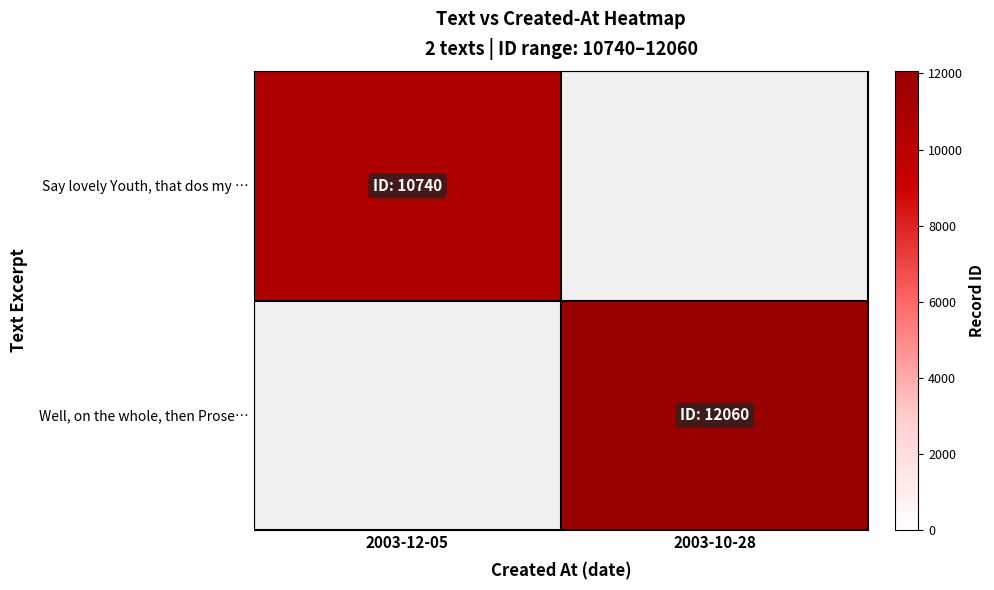

True or false: Say lovely Youth, that dos my … has a value of 5101.3 at 2003-12-05.

False